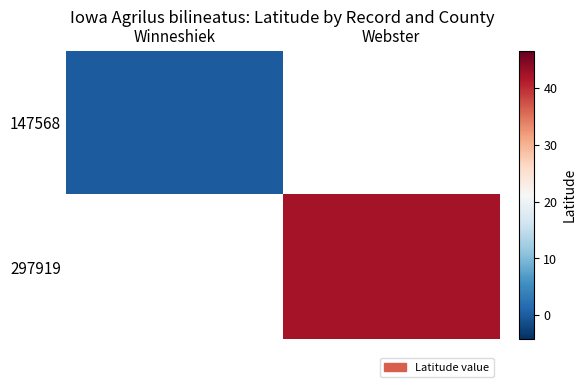

Which category has the lowest value across all series?

Winneshiek